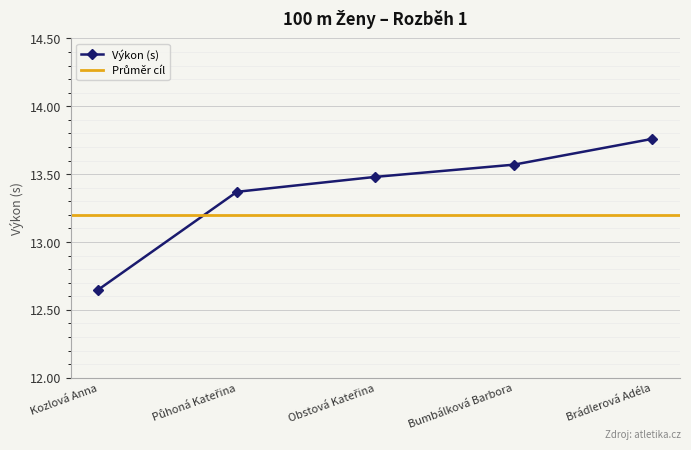

What position from the right is Půhoná Kateřina?

4